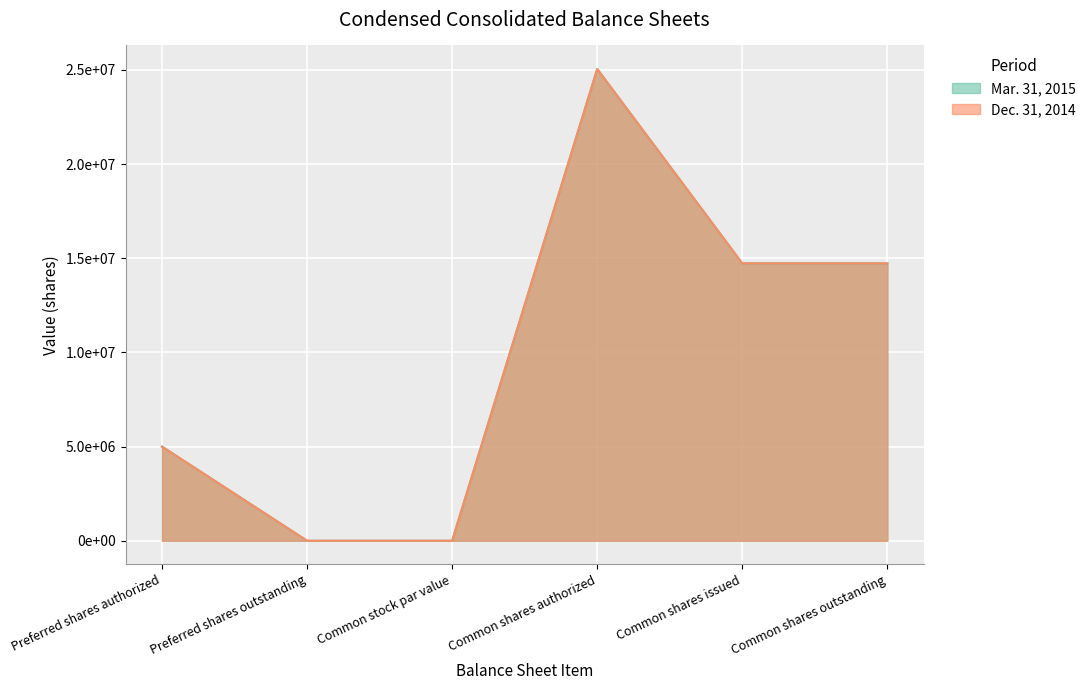

Rank the categories by Dec. 31, 2014 value from lowest to highest.

Preferred shares outstanding, Common stock par value, Preferred shares authorized, Common shares issued, Common shares outstanding, Common shares authorized